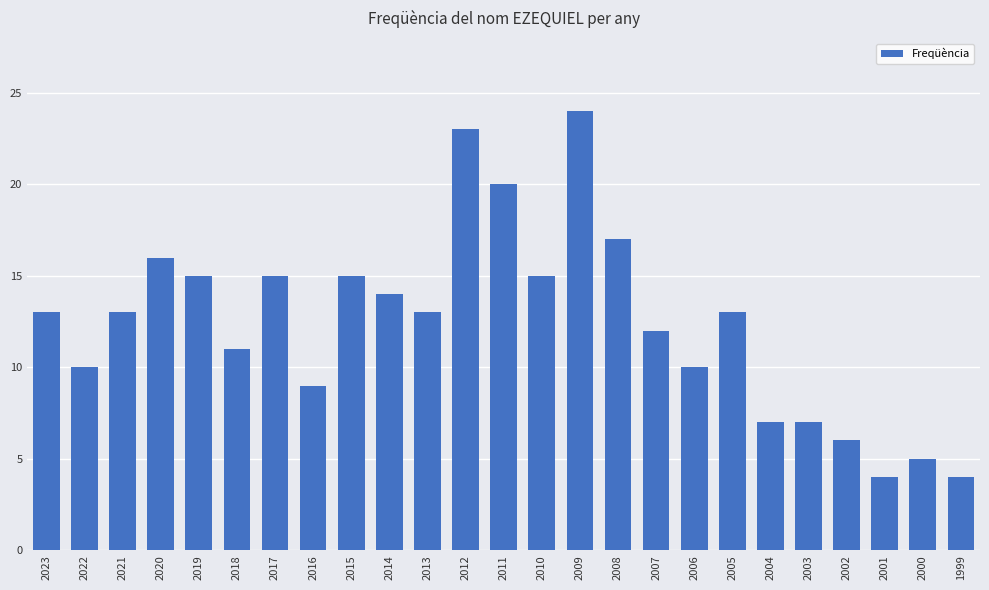

What is the maximum value shown in the chart?

24